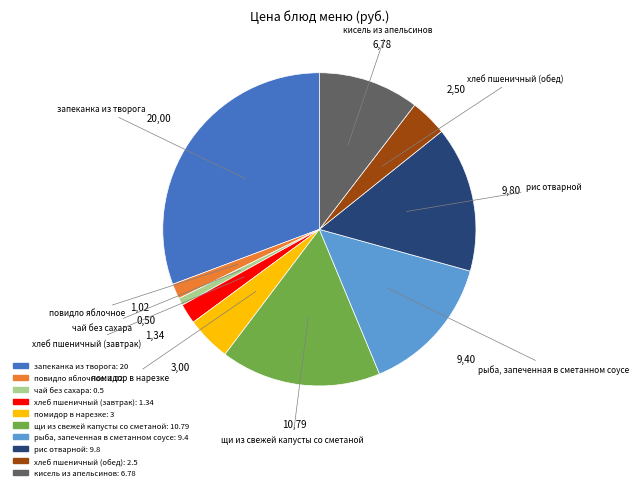

Approximately how many times larger is the value at повидло яблочное compared to рыба, запеченная в сметанном соусе?

0.1